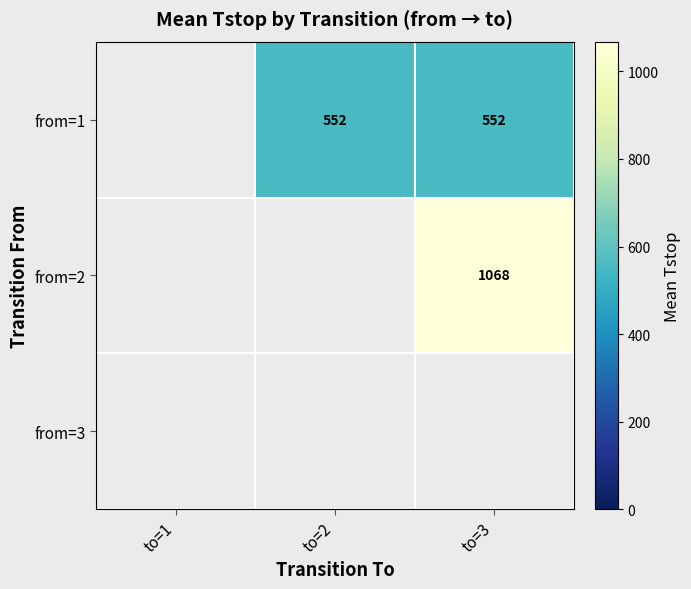

How many data points does each series have?

3